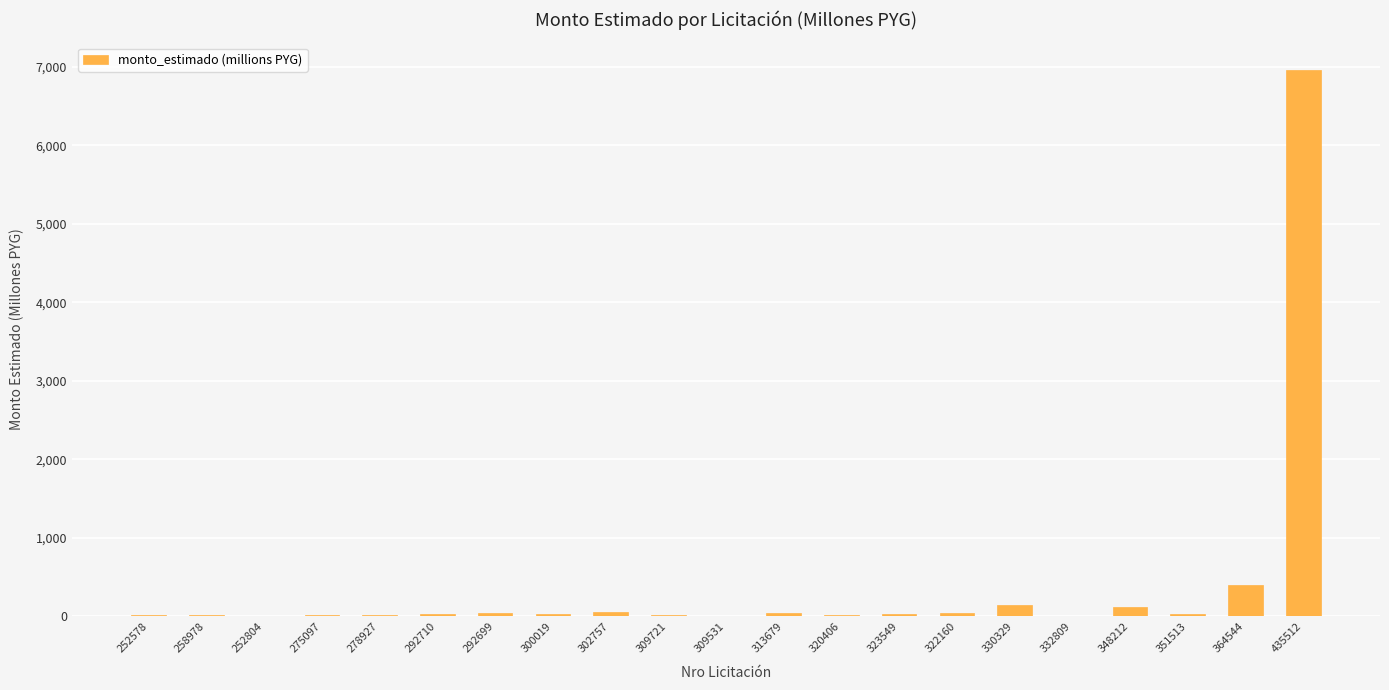

The chart shows a value of 7.3 at 252804. True or false?

True